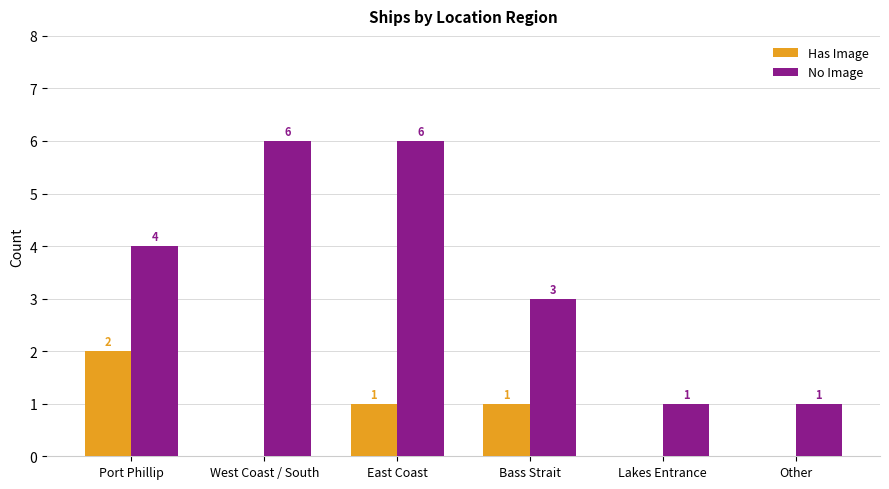

At which label does Has Image first exceed 1?

Port Phillip